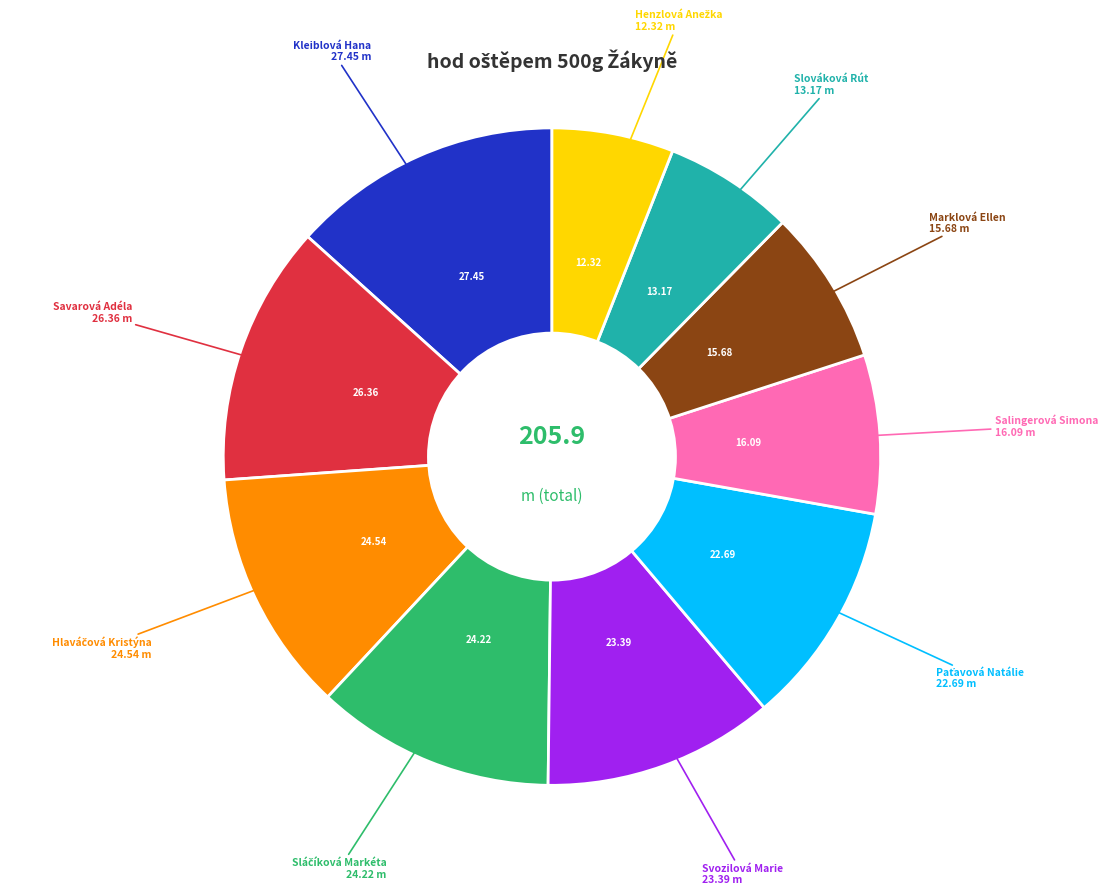

Is there a majority slice in this chart?

No